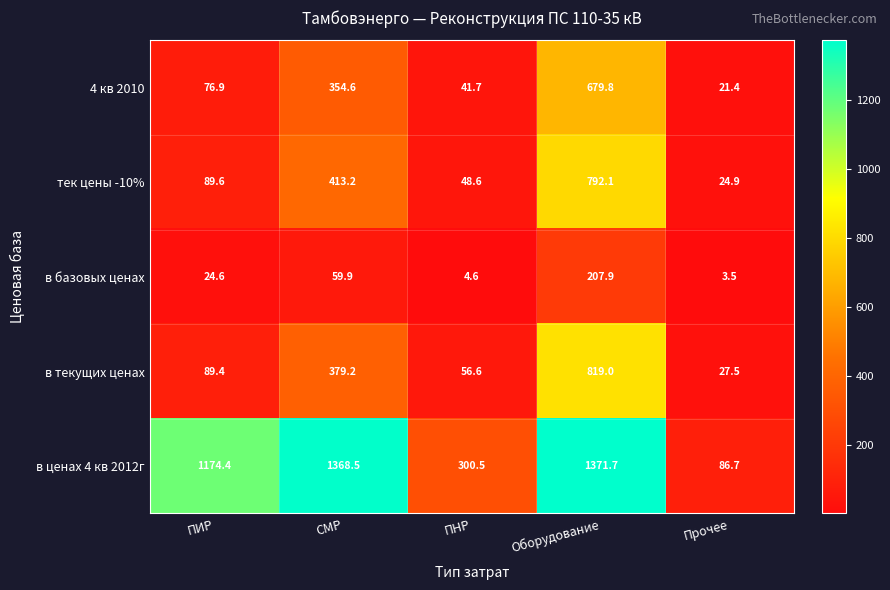

Which label corresponds to the smallest value in the chart?

Прочее